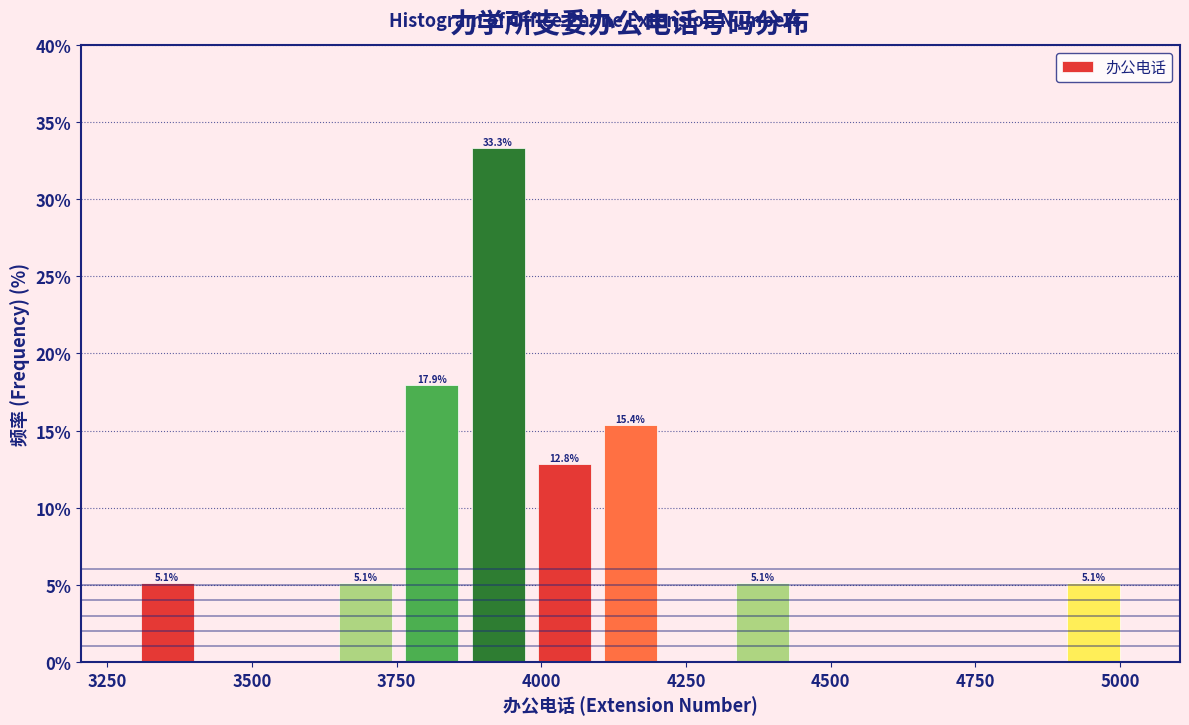

Around what value on the x-axis is the tallest bar? Give the approximate position of its centre, as read against the axis.

3950